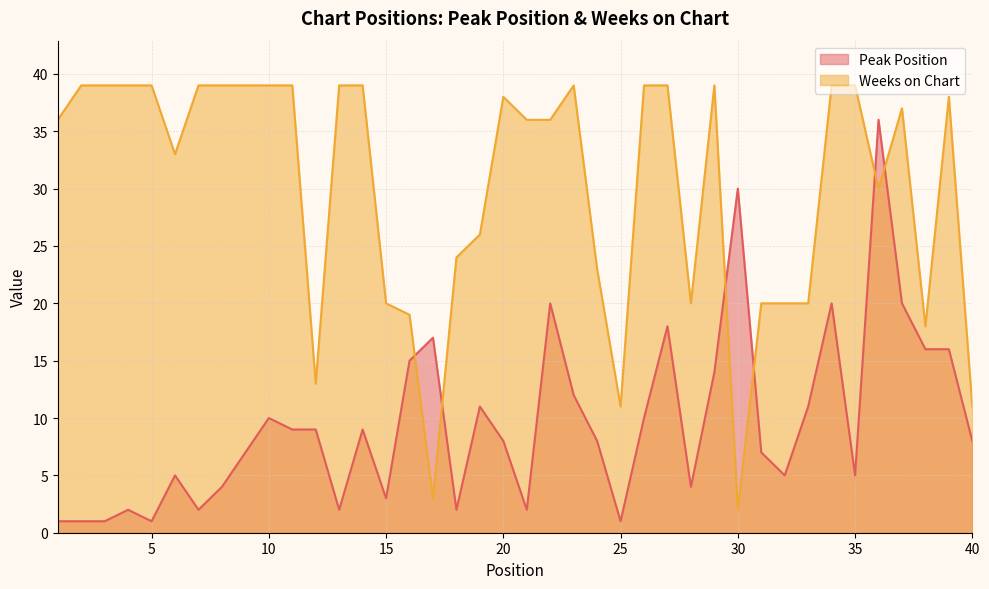

What is the difference between the maximum and minimum values in the Peak Position series?

35